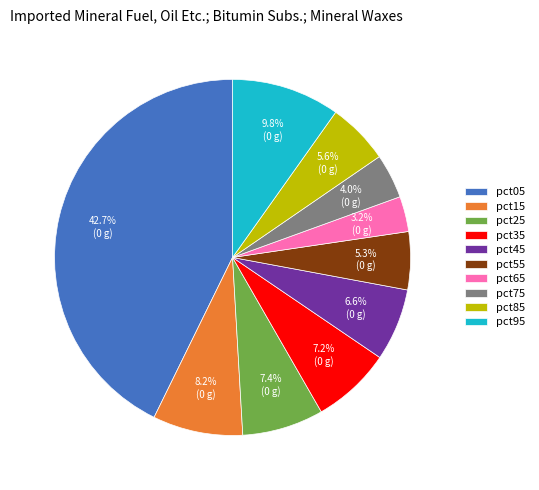

Is the sum of pct75 and pct65 greater than half?

No